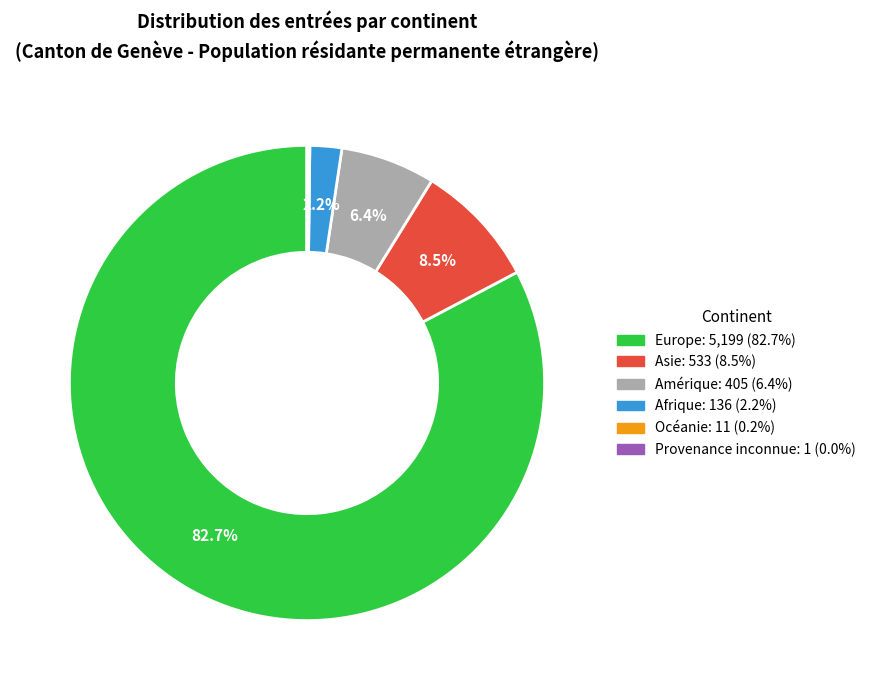

Is the sum of Asie and Europe greater than half?

Yes